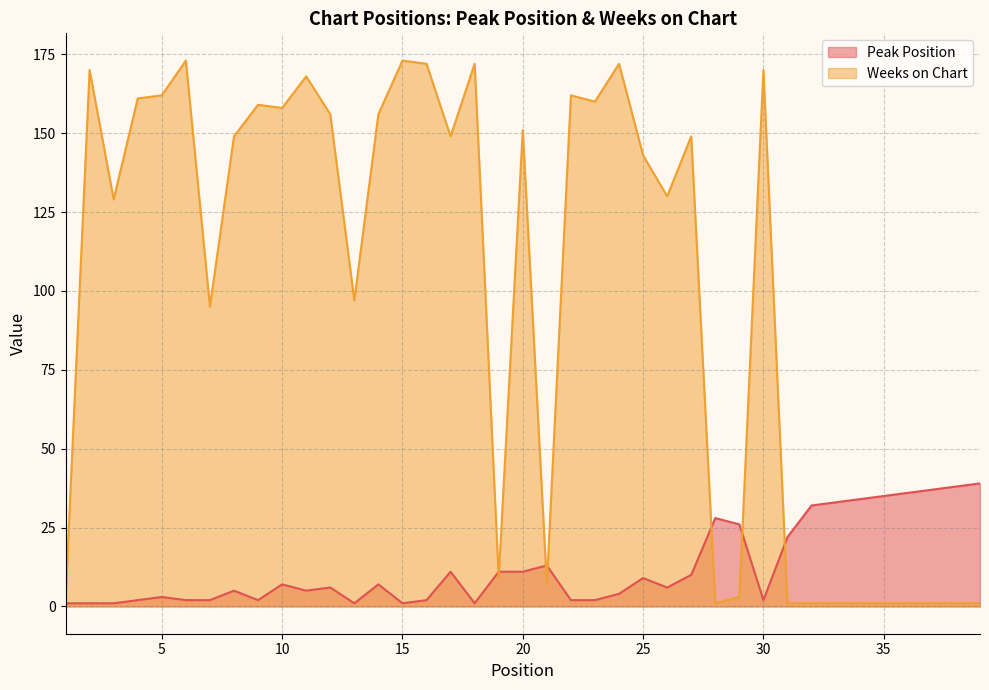

What is the value of the Weeks on Chart point at the 32nd from the left?

1